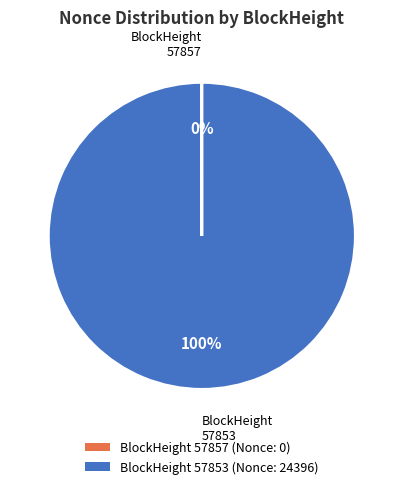

To the nearest percent, what is the average slice percentage?

50%